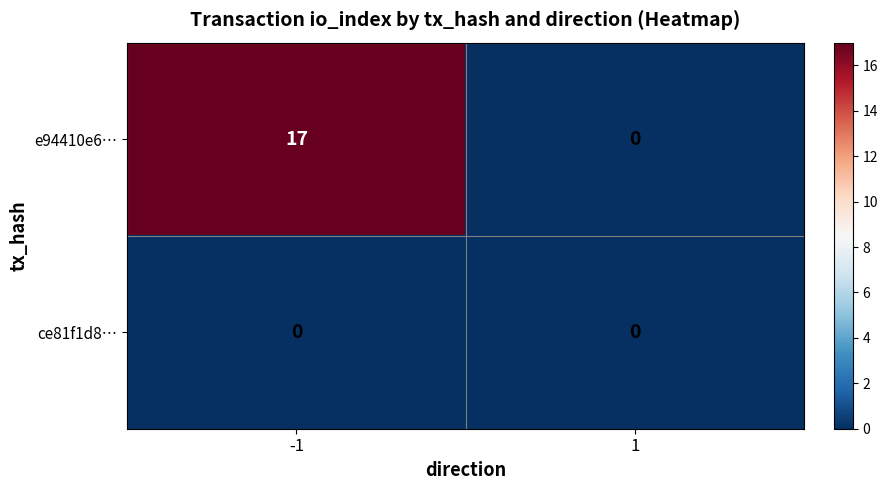

Reading left to right, extract all data points from this chart.

e94410e6…: 17	0
ce81f1d8…: 0	0